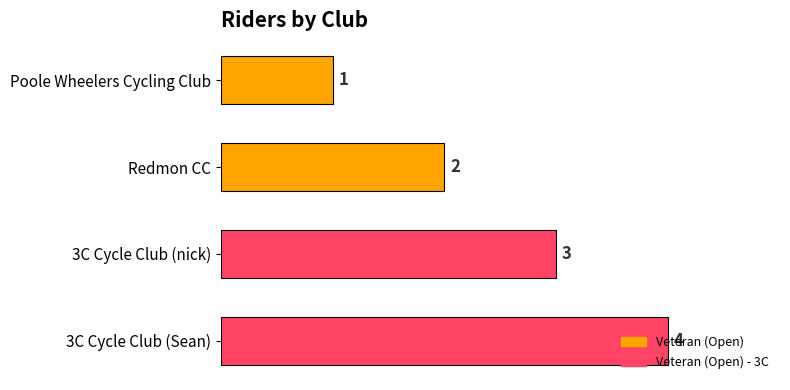

At which label is the value closest to 2?

Redmon CC